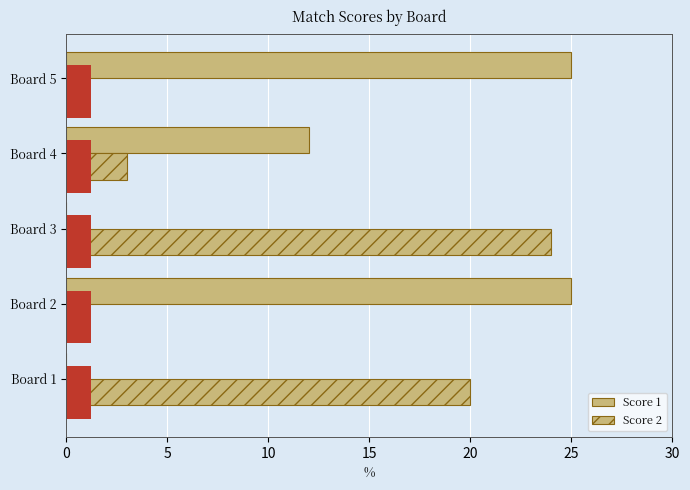

Between Board 5 and Board 3, which is larger?

Board 5